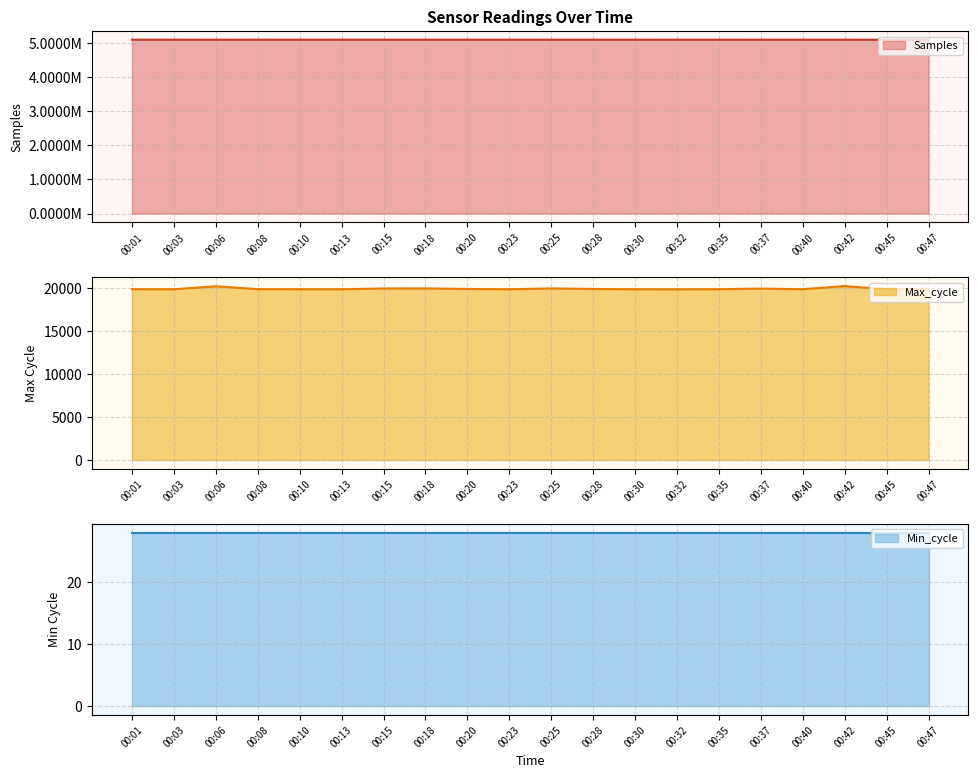

True or false: Samples and Max_cycle intersect in this chart.

False